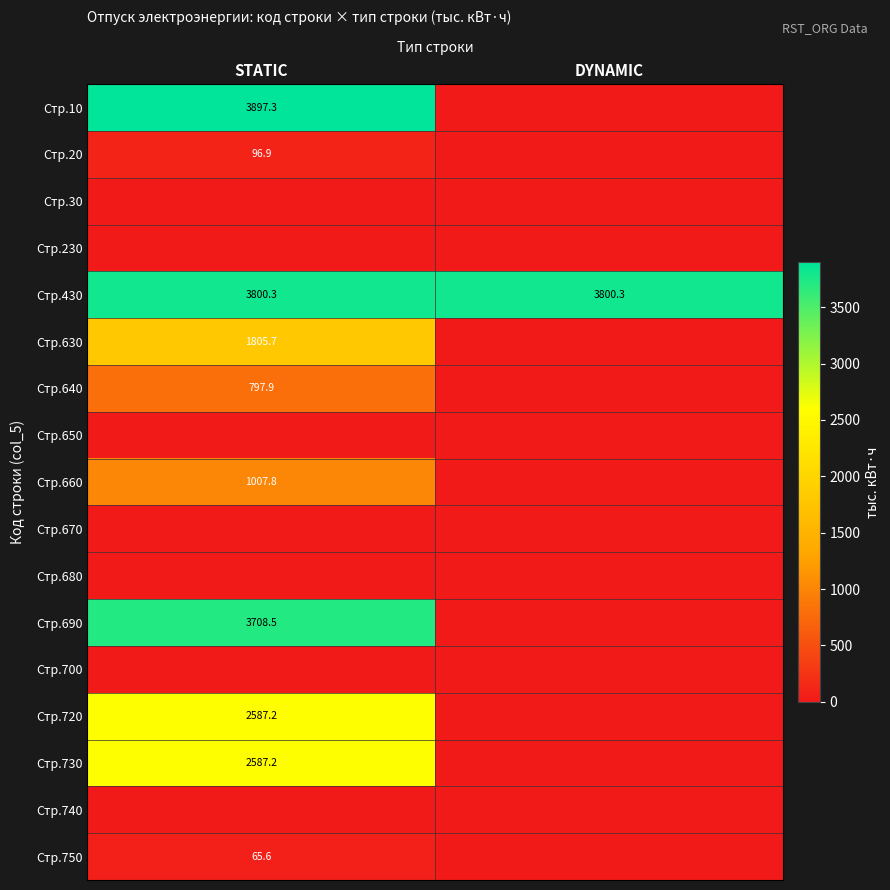

Which label corresponds to the largest value in the chart?

STATIC